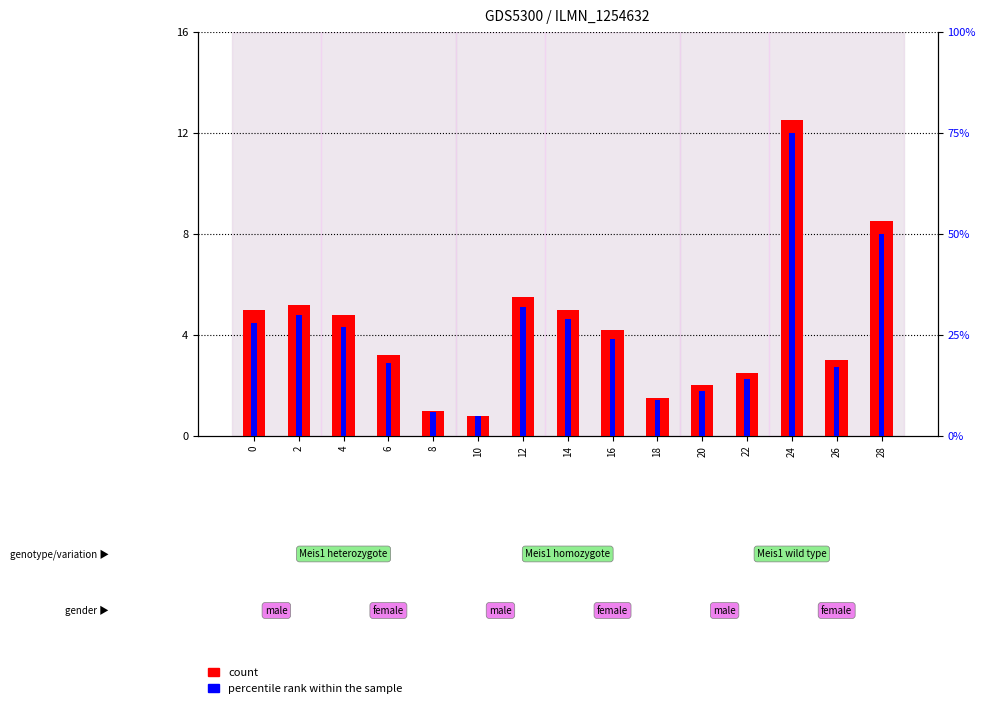

Are the bars grouped side by side (vs. stacked)?

Yes